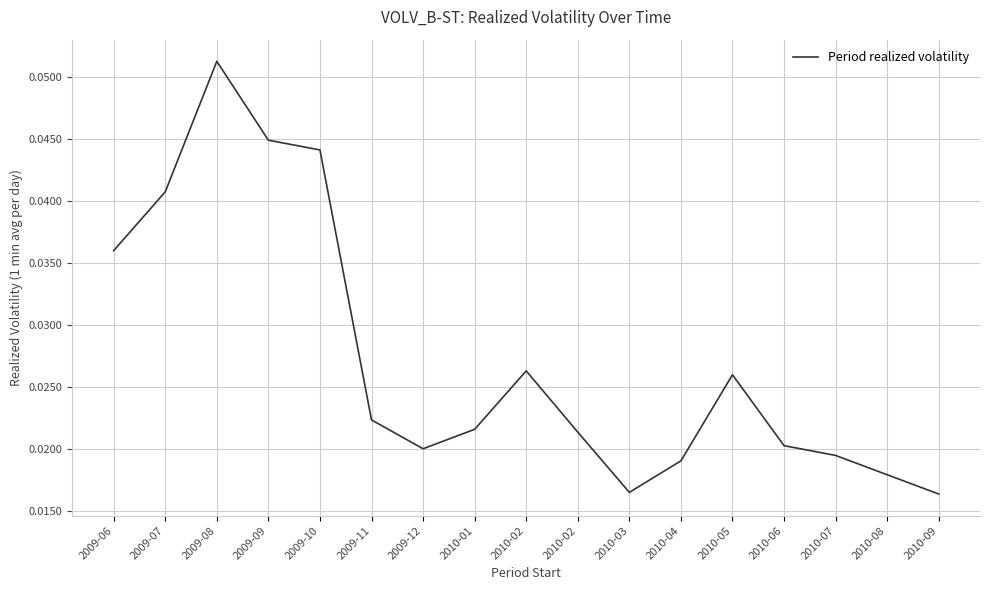

True or false: the data has more than 1 interior local peaks.

True